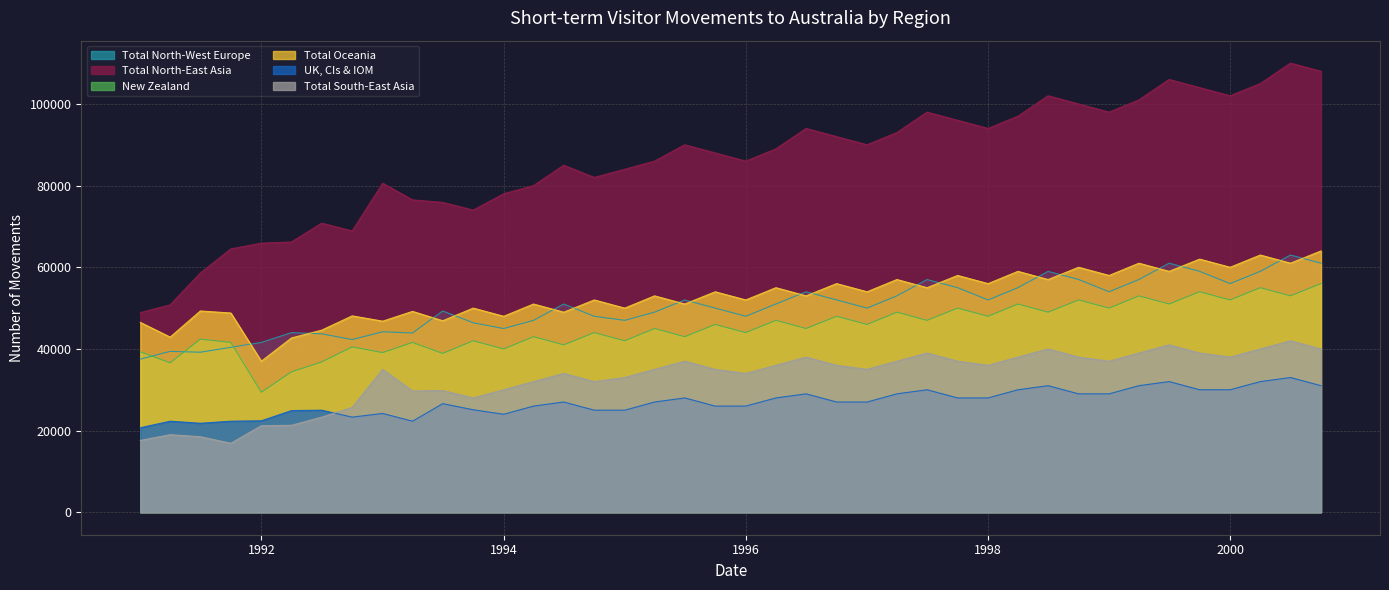

True or false: Total North-East Asia and Total Oceania intersect in this chart.

False